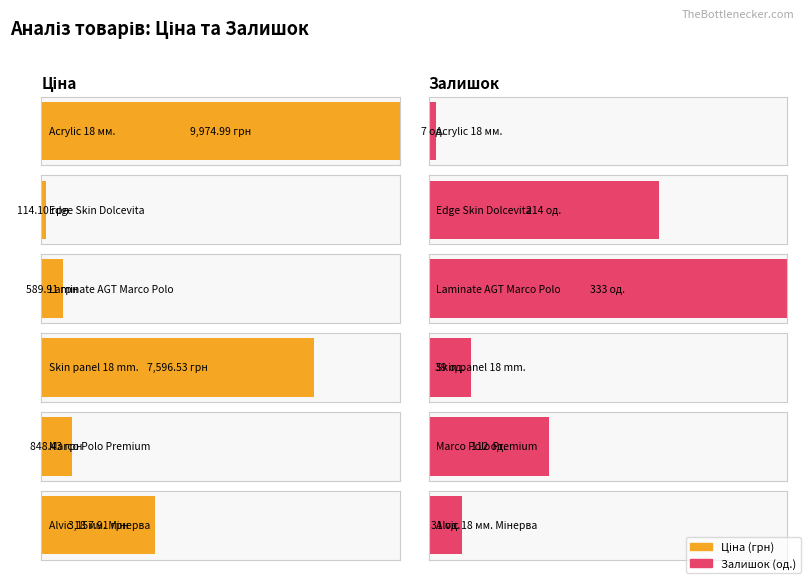

What is the difference between the maximum and minimum values in the Залишок series?

326.0